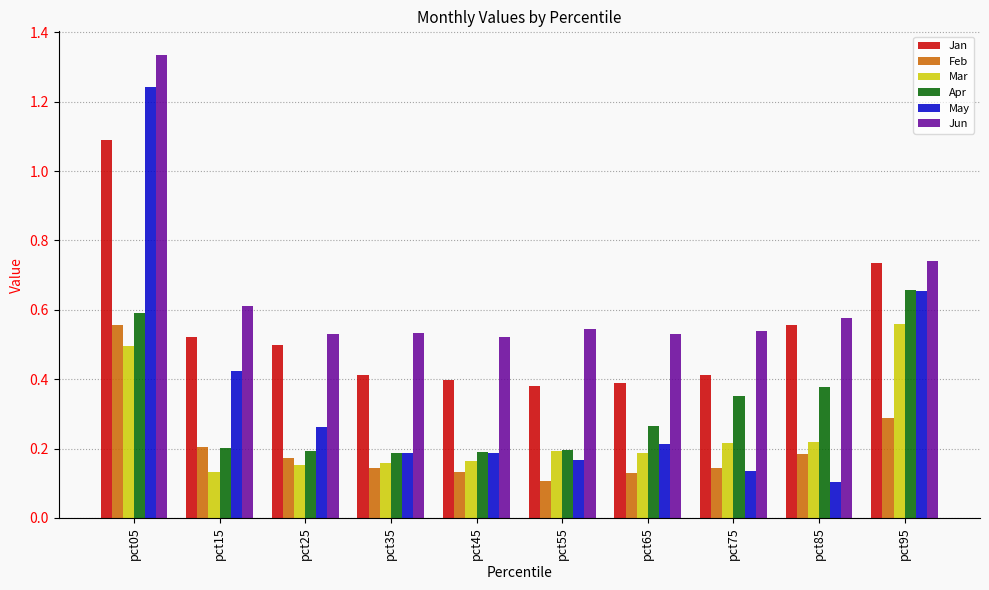

Which series has the largest total across all categories?

Jun